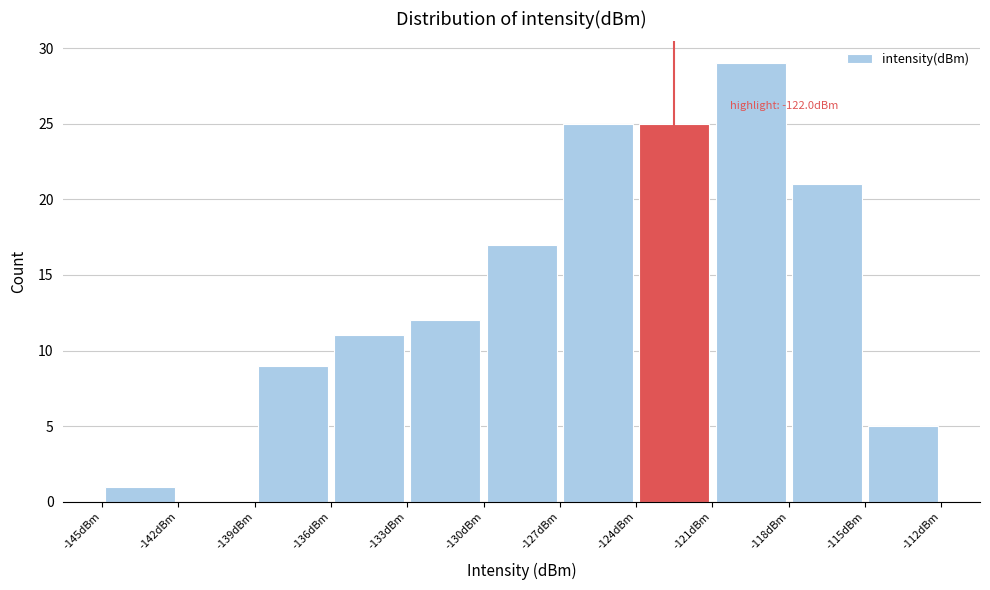

Which range on the x-axis has the tallest bar?

-121 to -118